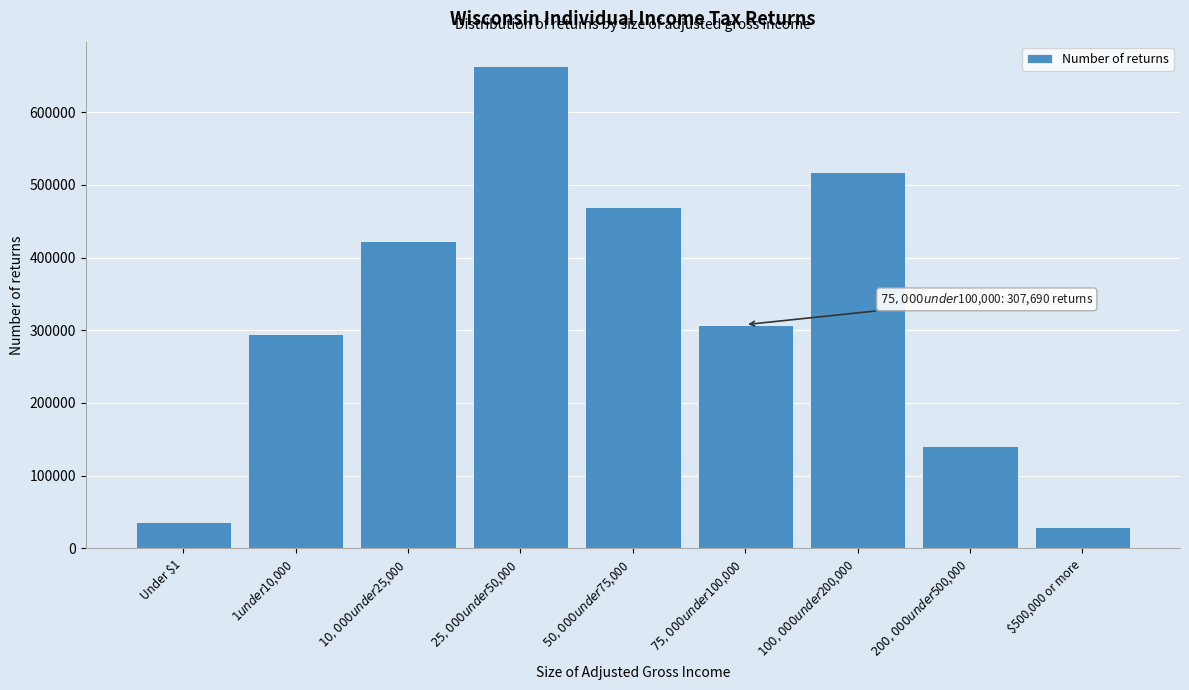

What is the difference between the maximum and minimum values?

634830